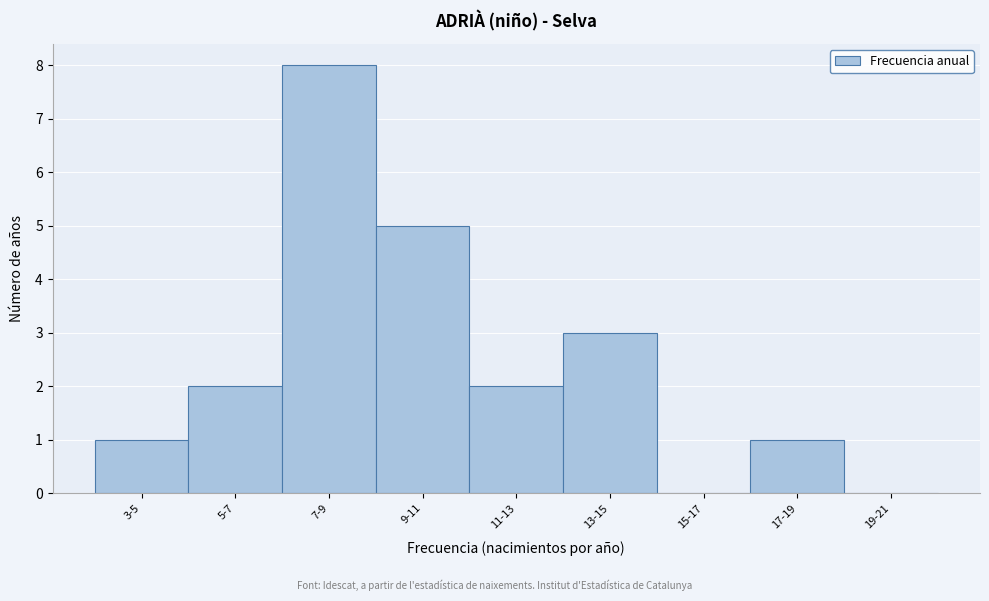

Reading right to left, transcribe all the data shown in this chart.

19-21=0	17-19=1	15-17=0	13-15=3	11-13=2	9-11=5	7-9=8	5-7=2	3-5=1